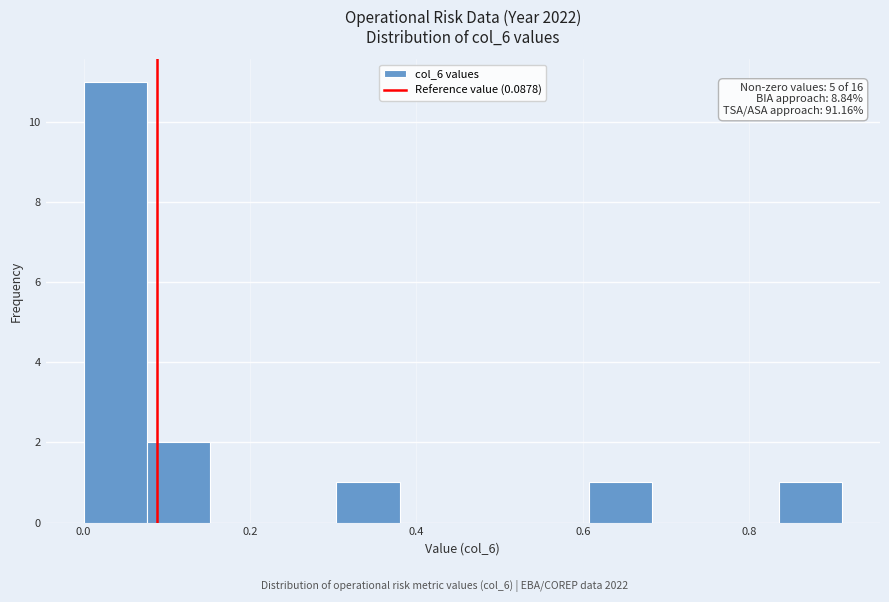

Around what value on the x-axis is the tallest bar? Give the approximate position of its centre, as read against the axis.

0.04